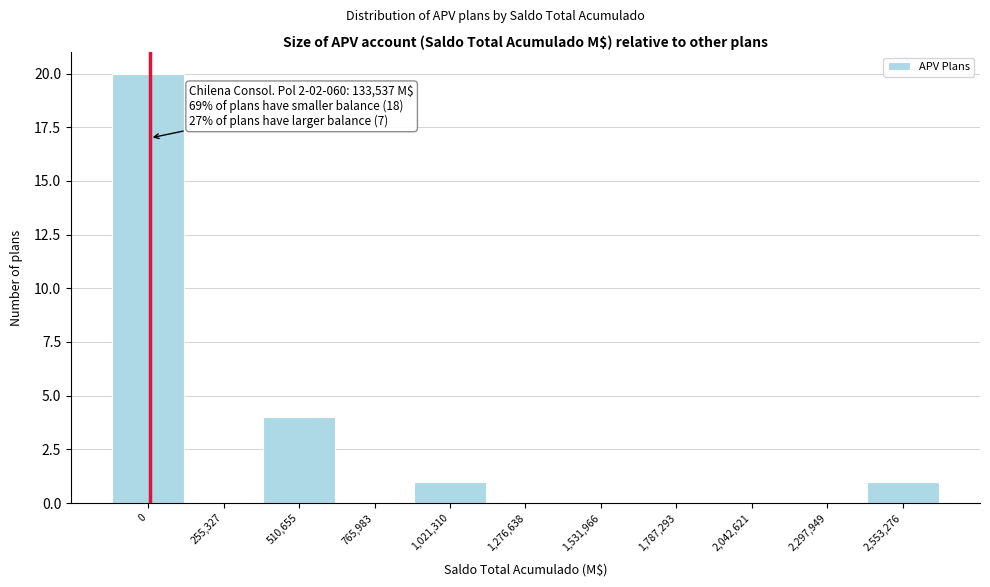

Reading right to left, what are all the values shown in this chart?

2,553,276=1	2,297,949=0	2,042,621=0	1,787,293=0	1,531,966=0	1,276,638=0	1,021,310=1	765,983=0	510,655=4	255,327=0	0=20